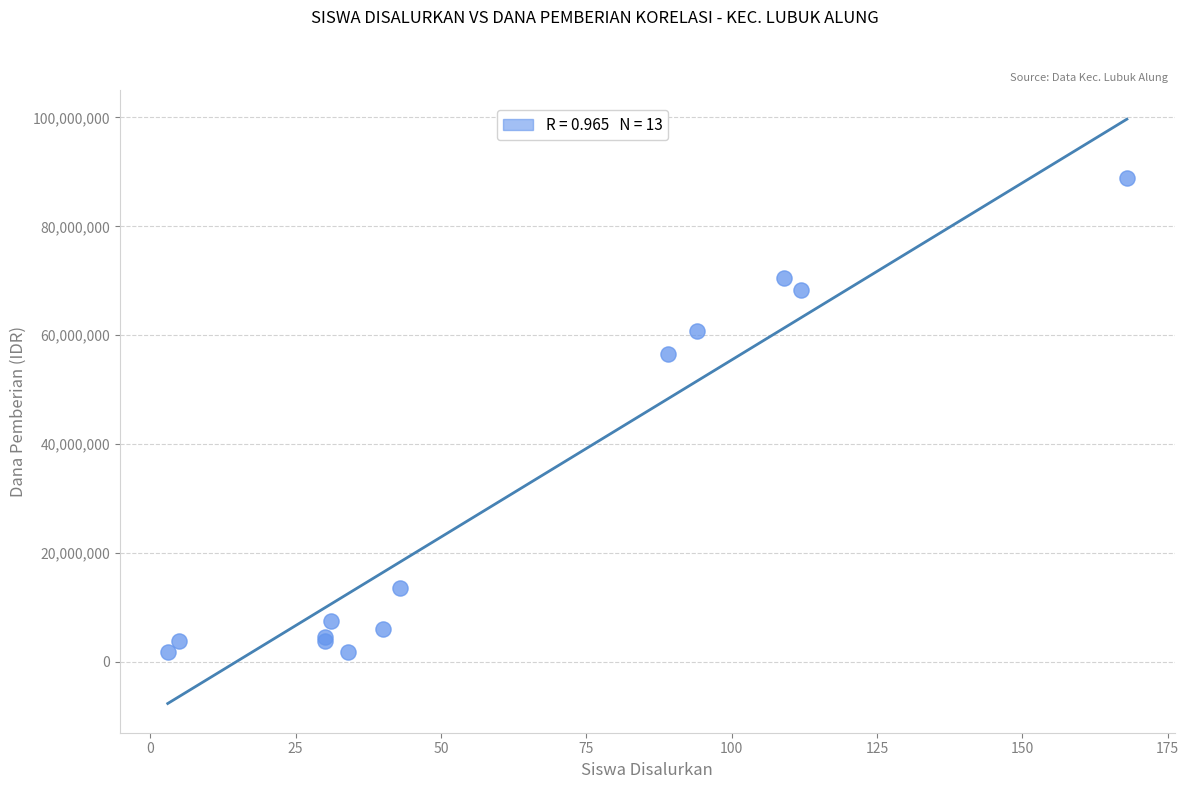

What Y value in the scatter plot is closest to 45375000?

56625000